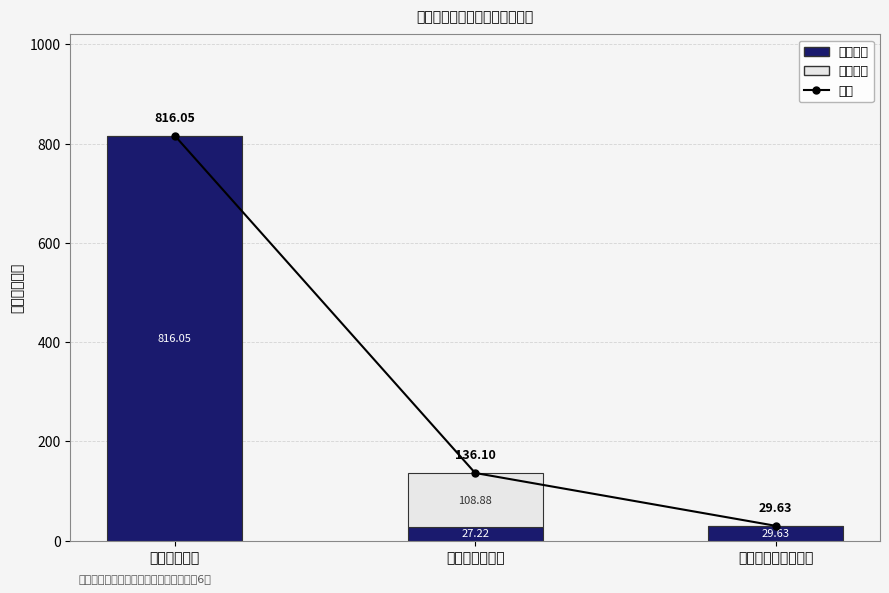

Which series has the largest total across all categories?

合计